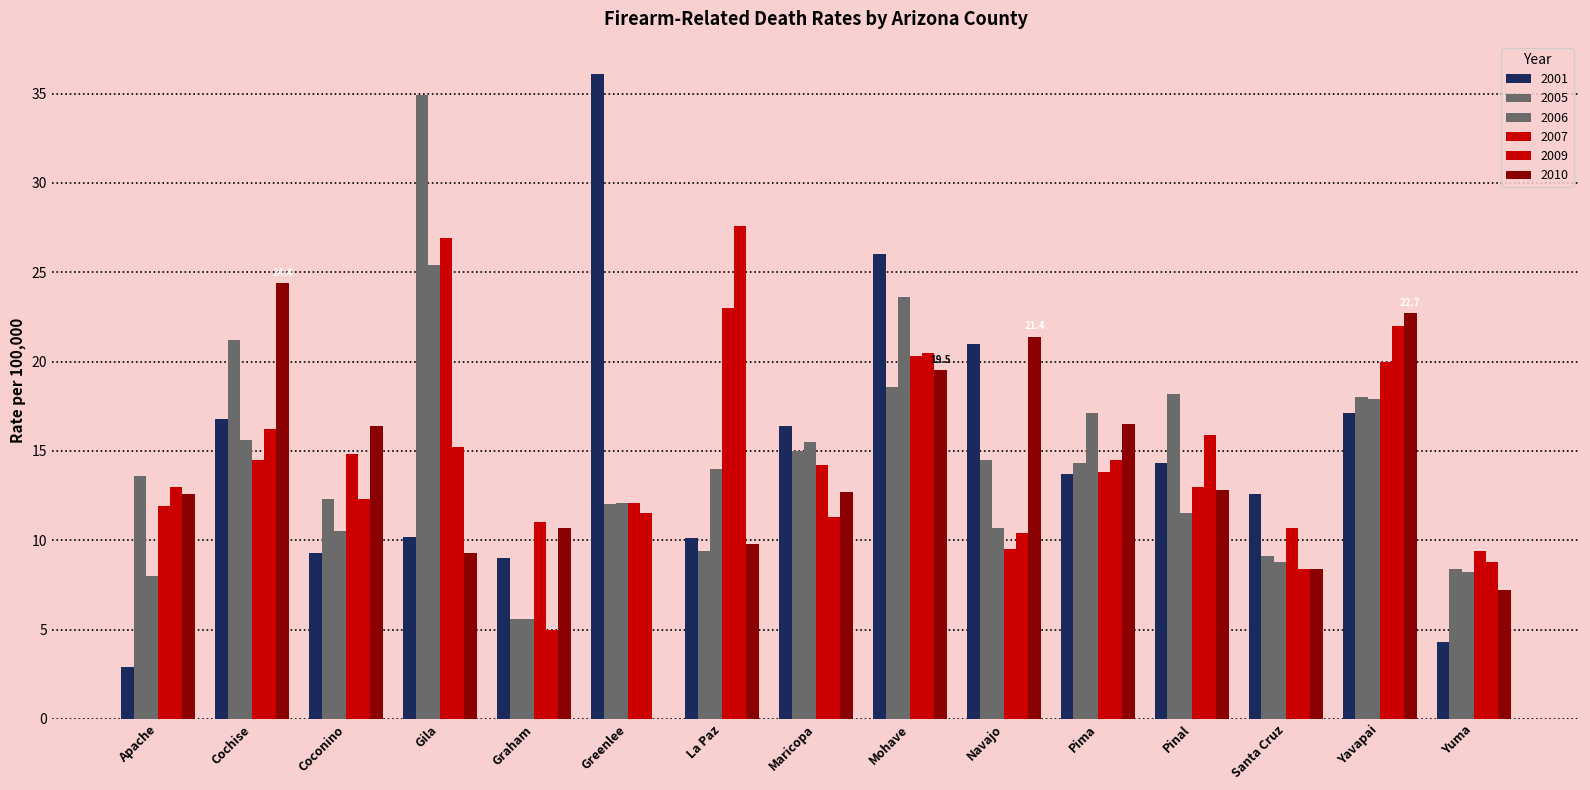

Are the bars grouped side by side (vs. stacked)?

Yes